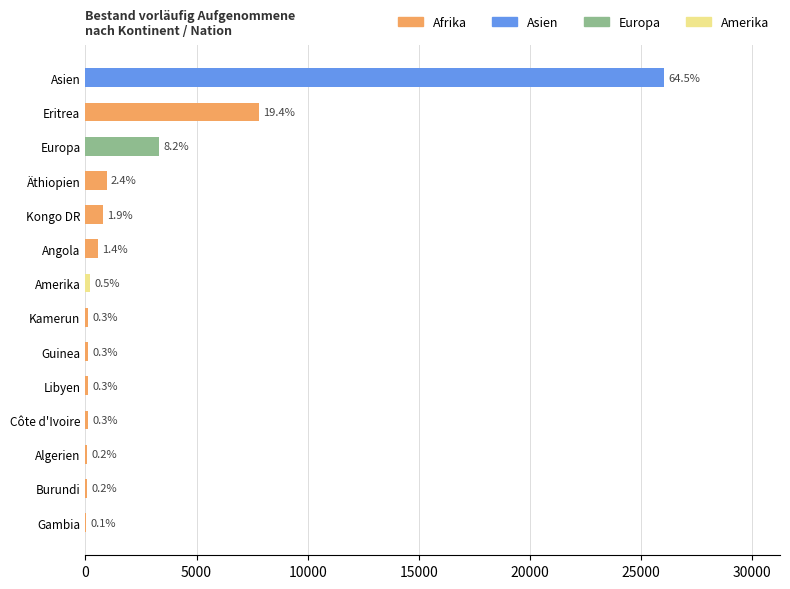

Are the bars grouped side by side (vs. stacked)?

No